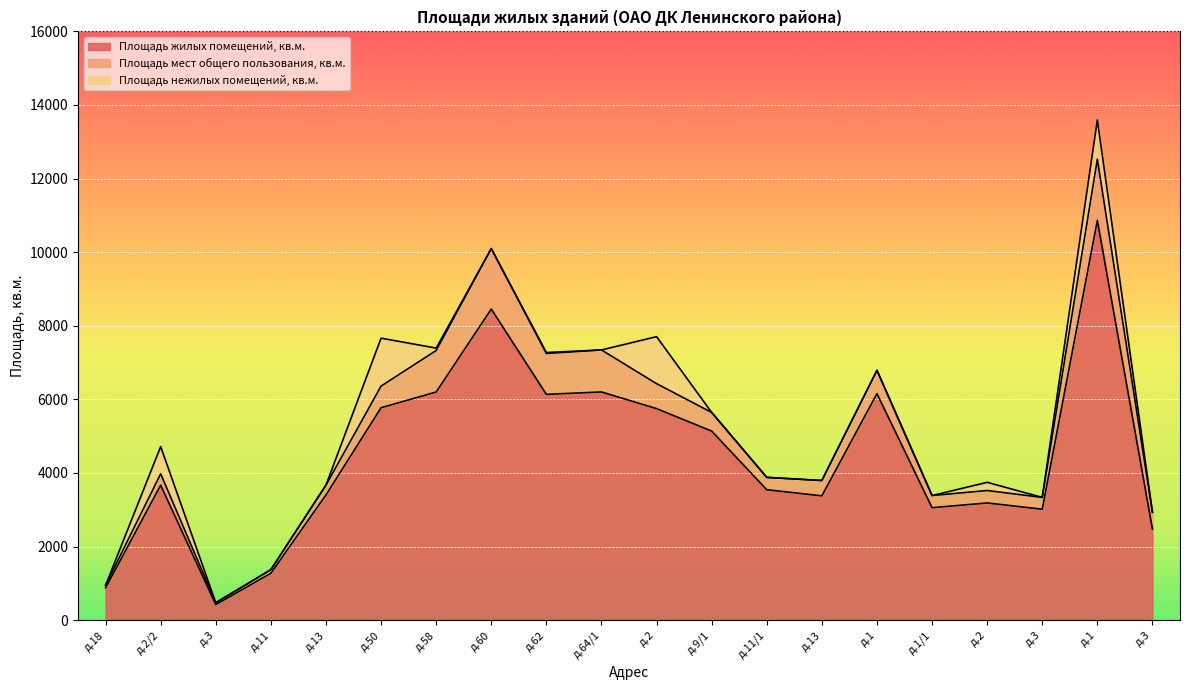

True or false: Площадь нежилых помещений, кв.м. and Площадь жилых помещений, кв.м. cross at least once.

False